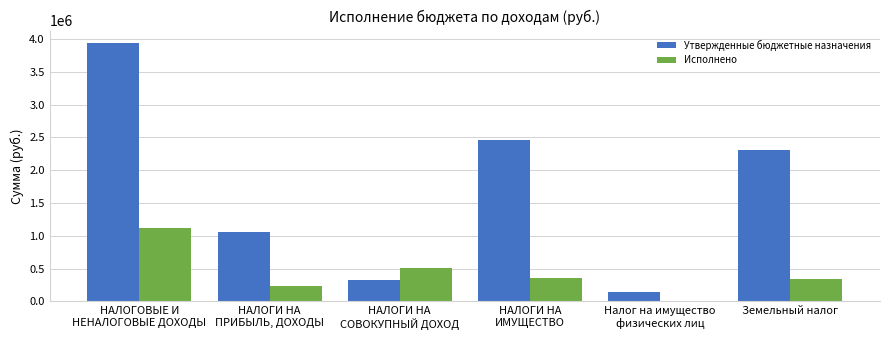

What is the sum of all Исполнено values?

2567894.4